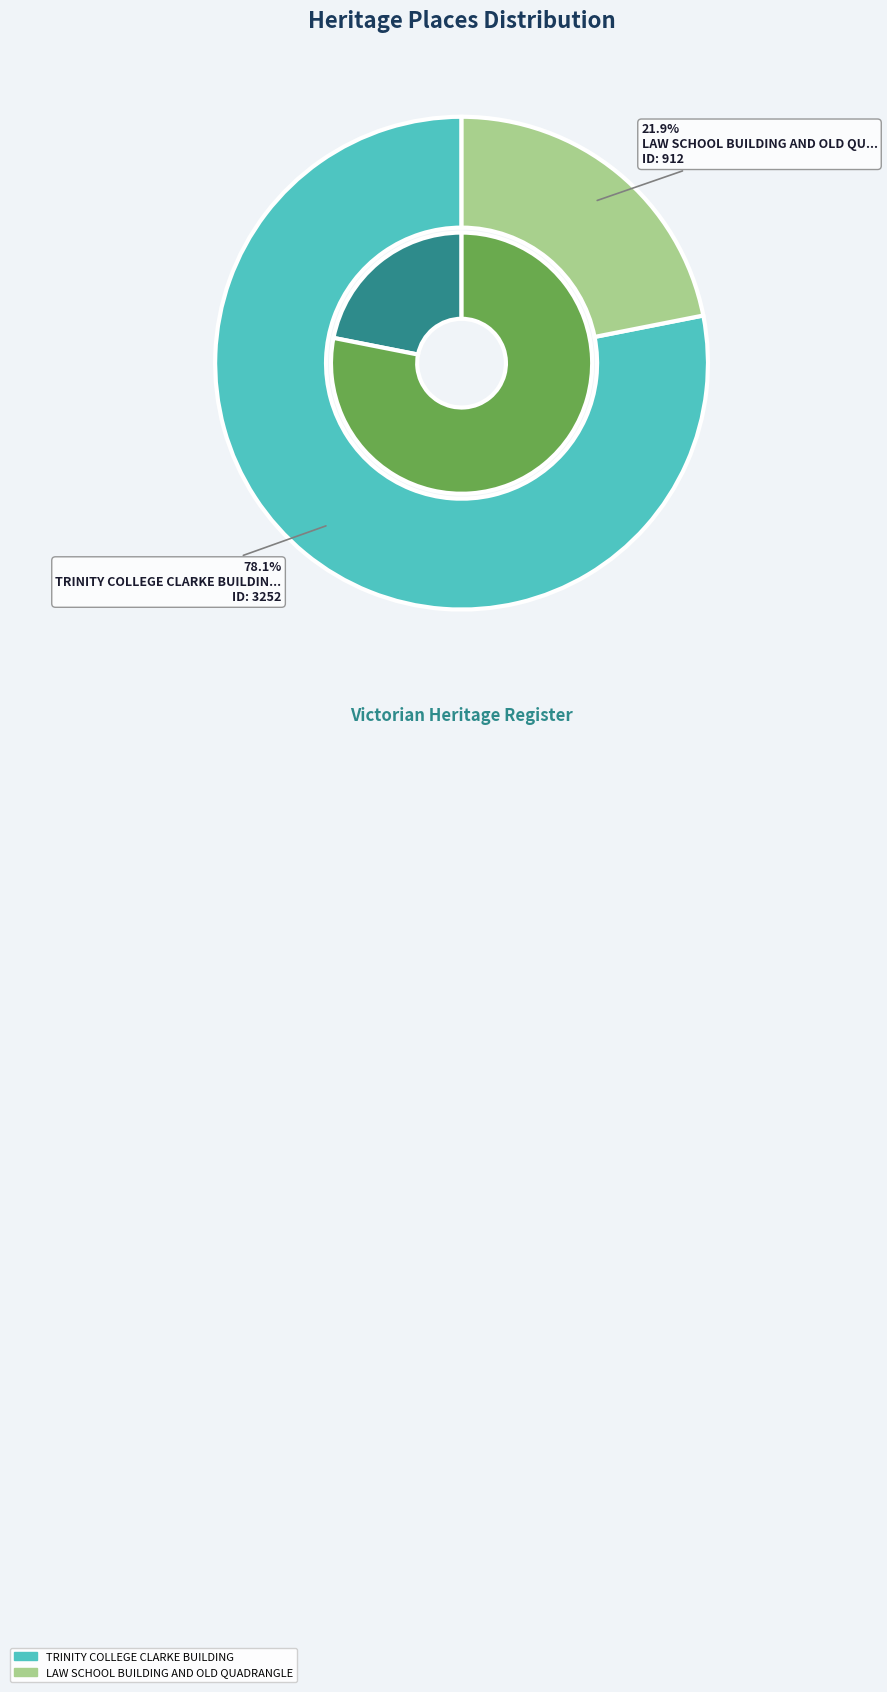

To the nearest percent, what percentage of the pie is TRINITY COLLEGE CLARKE BUILDING?

78%